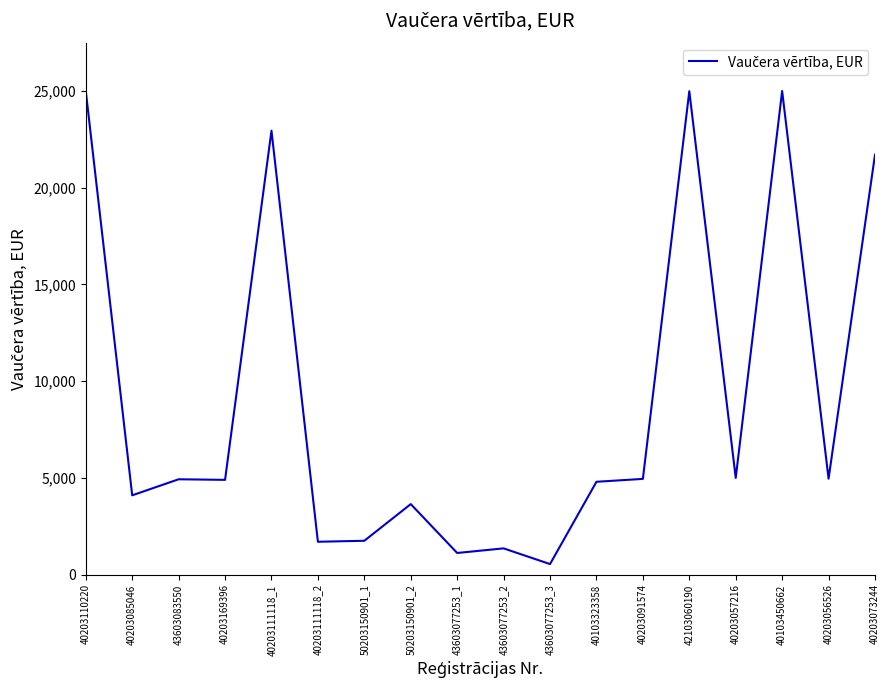

How many categories are shown in the chart?

18